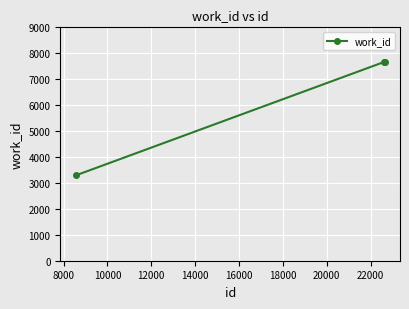

What is the greatest value displayed?

7665